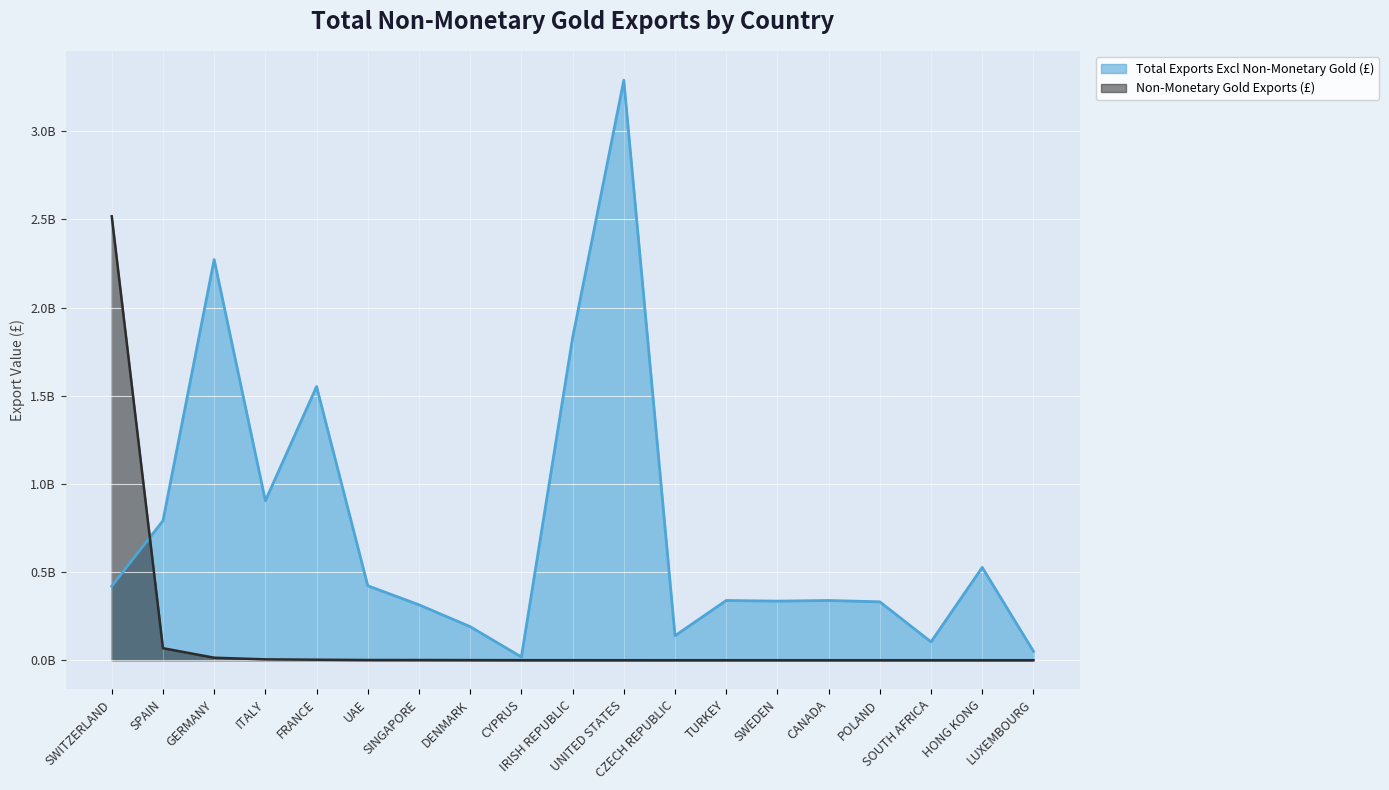

True or false: Non-Monetary Gold Exports (£) has more than 2 points higher than both neighbors.

False